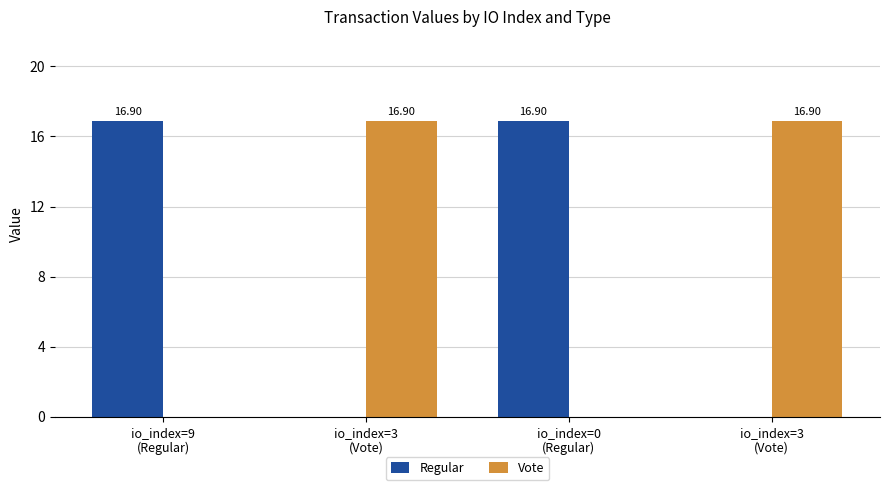

How many positive values does the Vote series have?

2